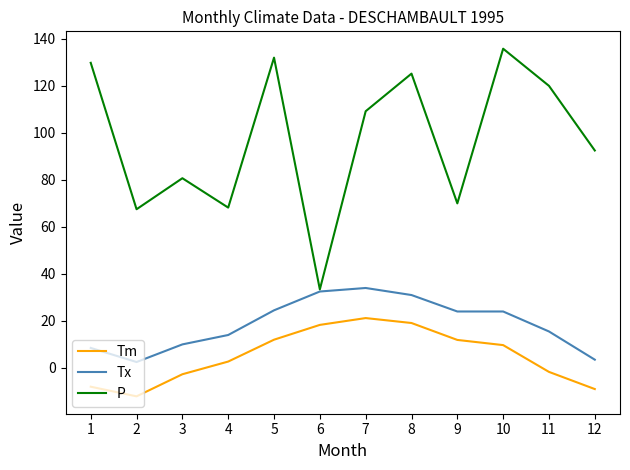

What is the maximum value shown in the chart?

135.8